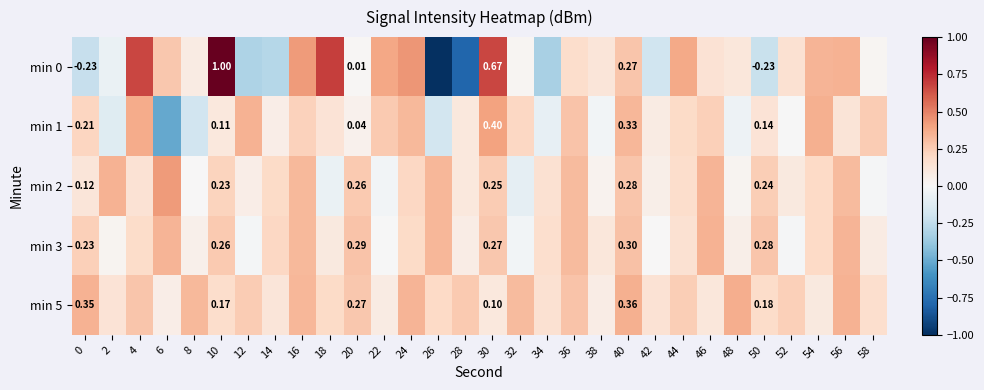

Is the value of min 5 at 56 greater than the value of min 0 at 10?

No